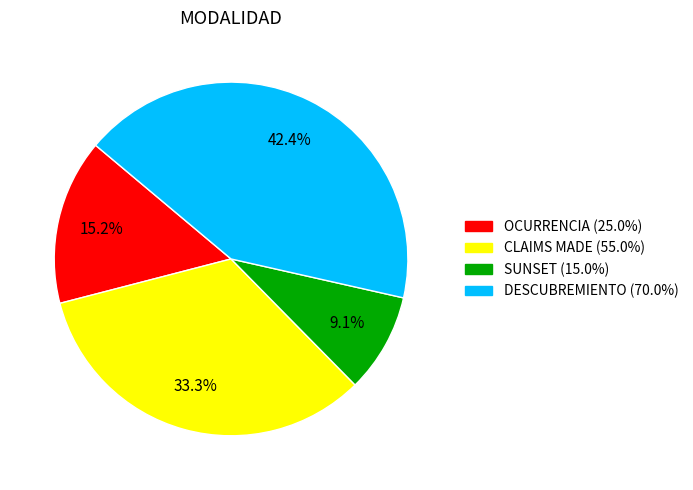

Does OCURRENCIA represent more than half of the total?

No